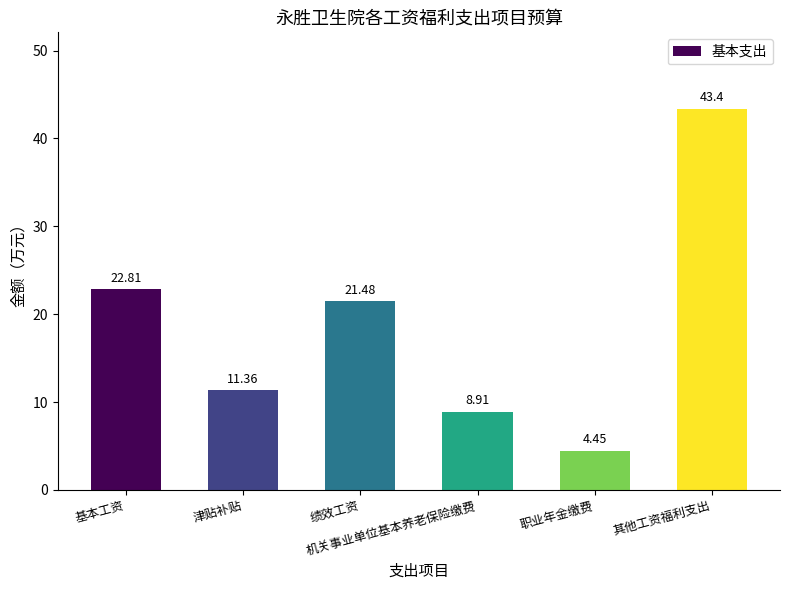

How many values are below 21?

3